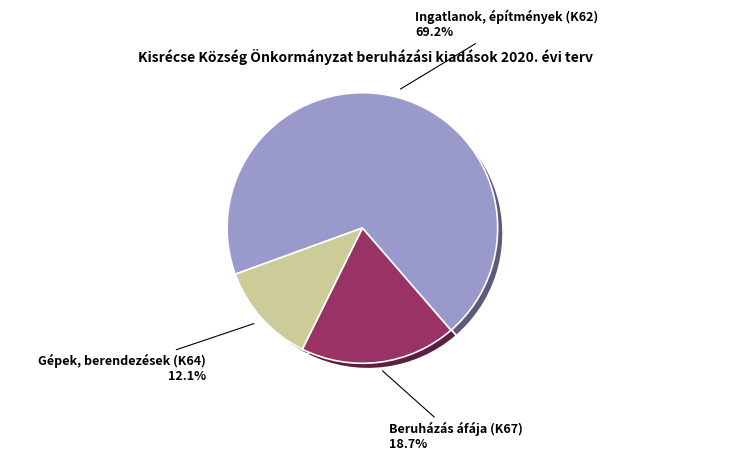

Count the number of slices in the pie.

3